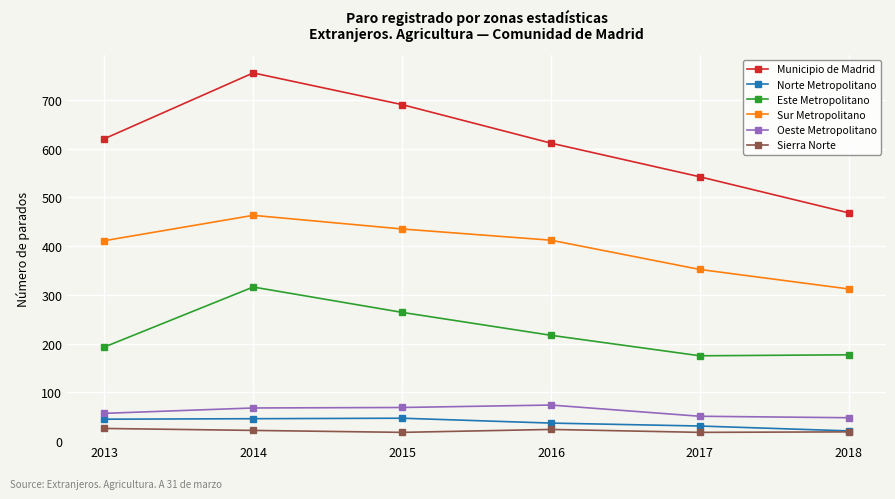

At how many categories does at least one series exceed 752?

1